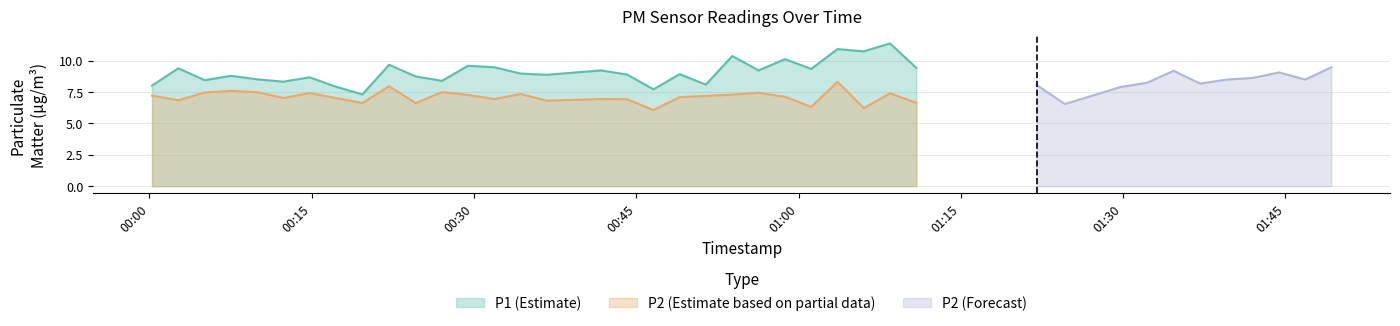

What is the sum of the P2 values at 8 and 29?

14.7